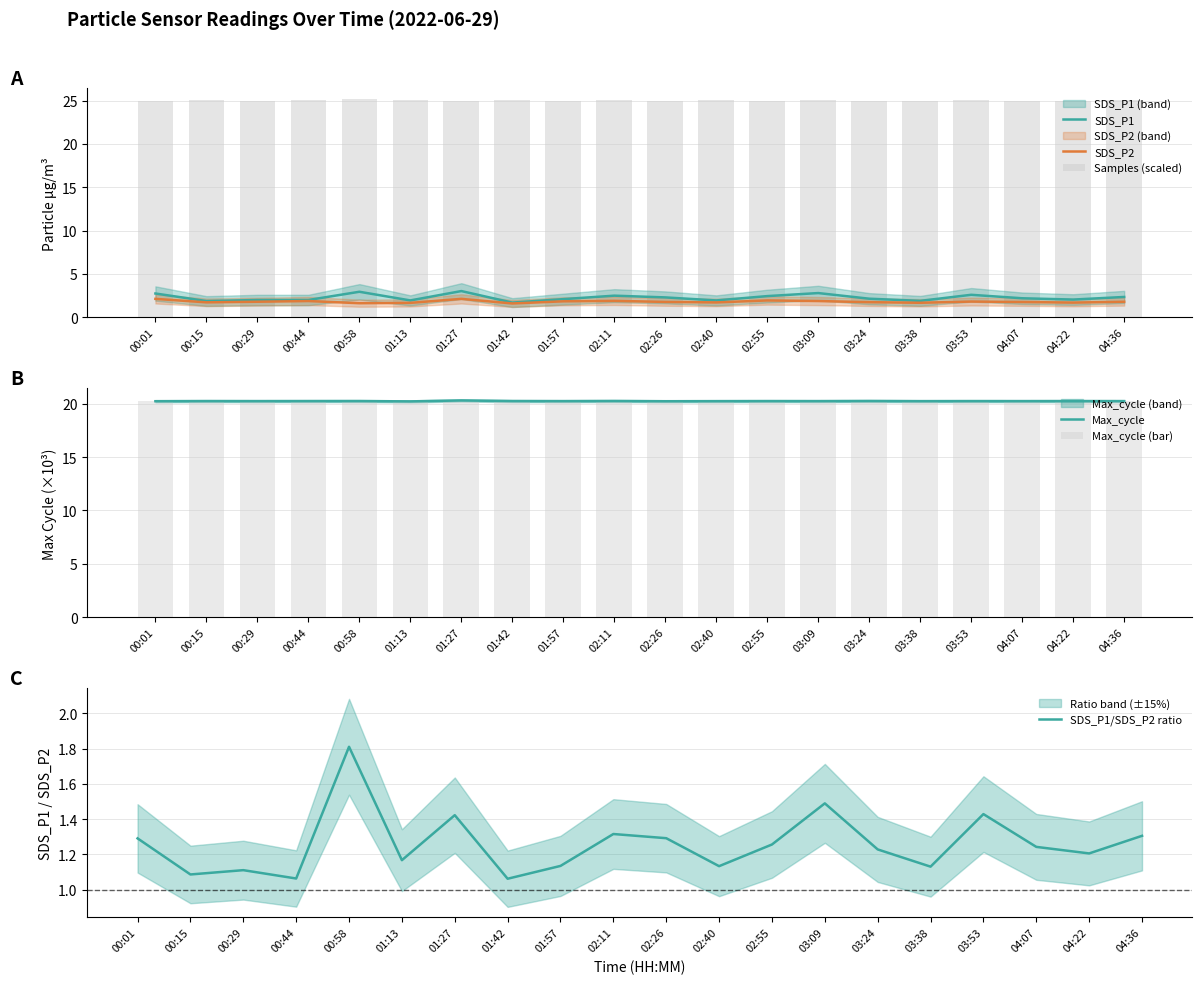

What is the label of the 9th bar from the right?

02:40